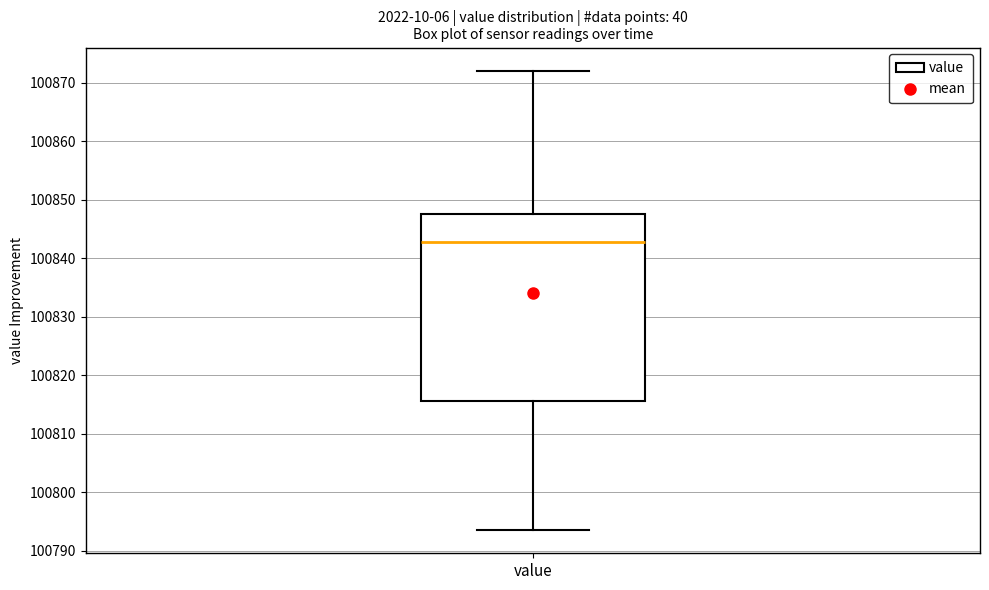

Transcribe this box plot: give where the median line is, the range the box spans, and where the two whiskers end, as read against the y-axis. The values are not printed on the chart, so give them approximately, as read against the axis.

median 100843, box 100816 to 100848, whiskers 100794 to 100872